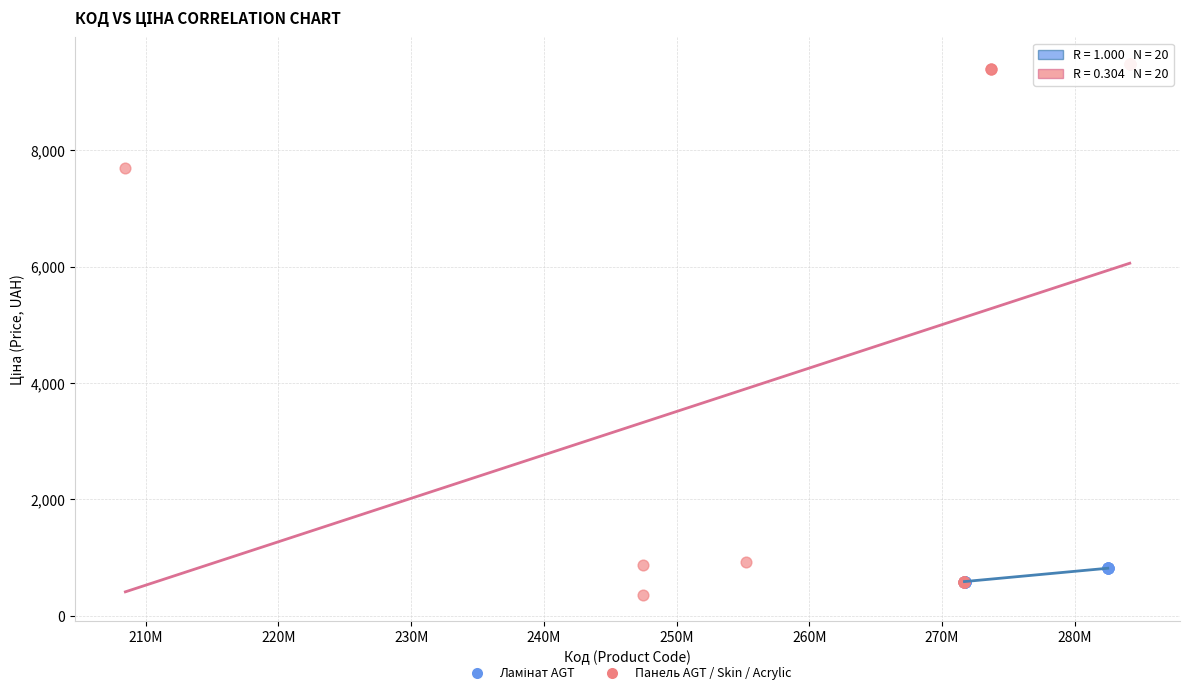

Which series has the largest Y range (max minus min)?

Панель AGT / Skin / Acrylic